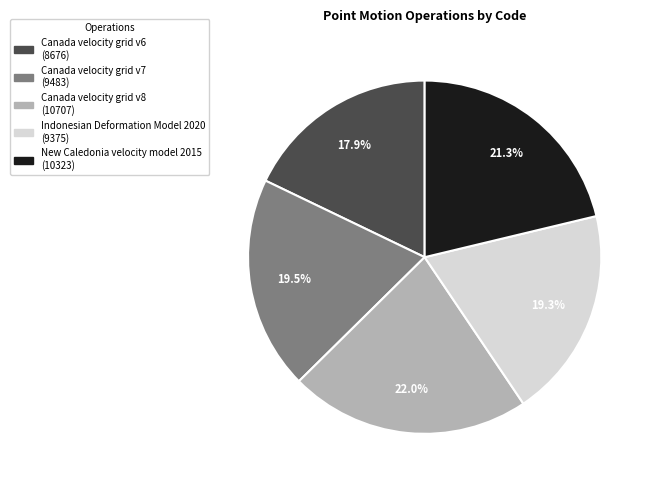

What is the ratio of the value at Canada velocity grid v6 to the value at Canada velocity grid v7?

0.9